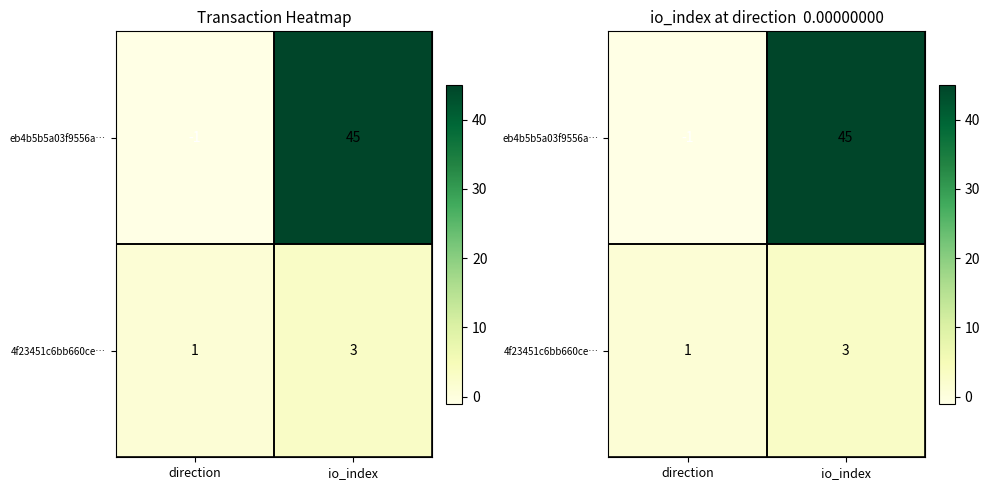

Which label corresponds to the largest value in the chart?

io_index